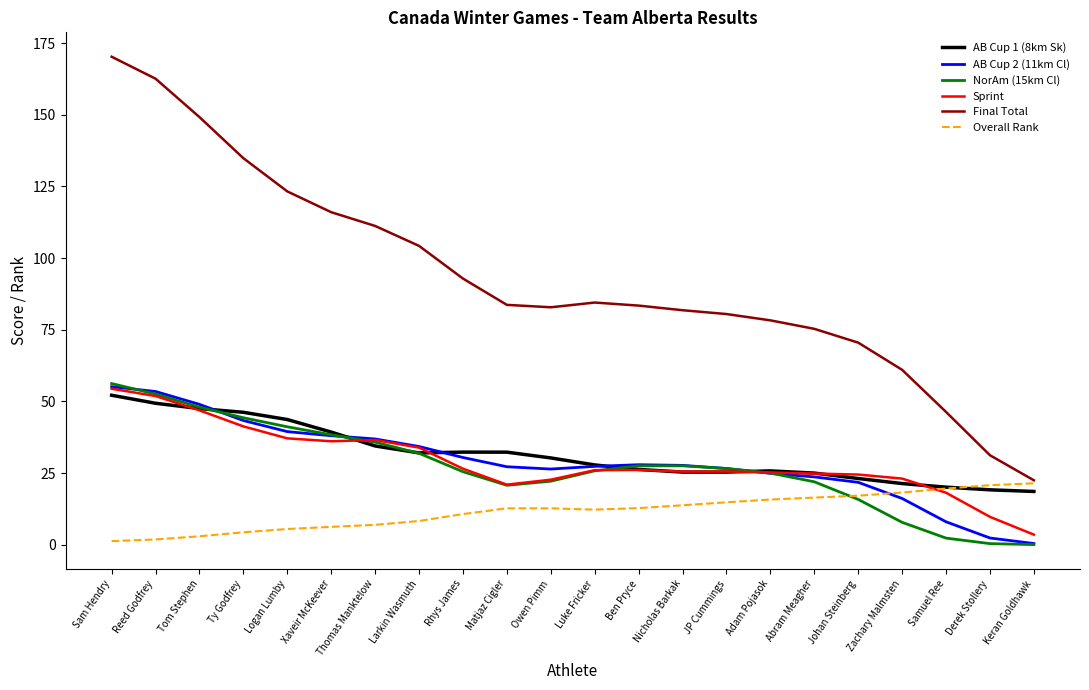

What is the sum of all NorAm (15km Cl) values?

597.0